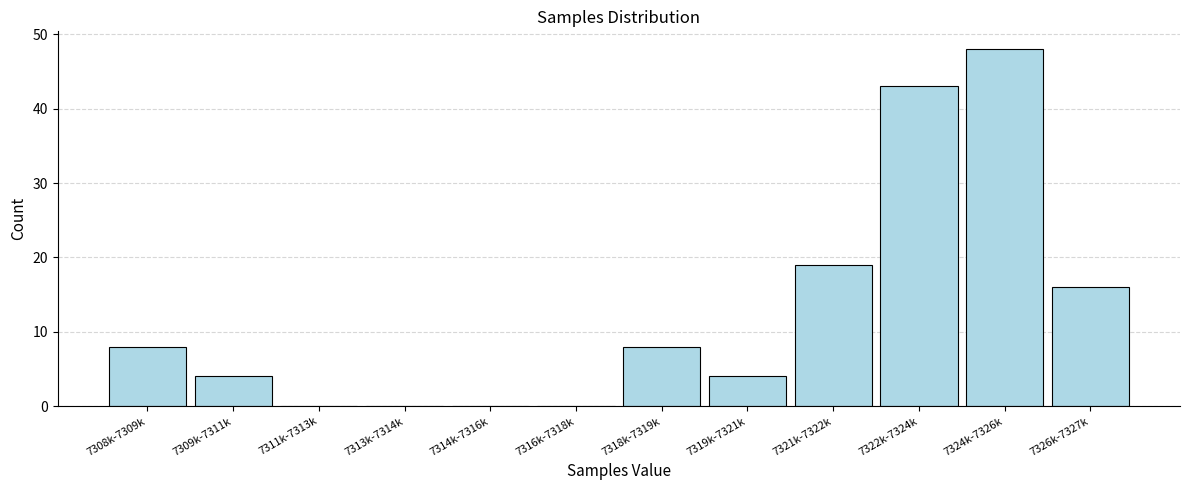

Reading right to left, list all the values displayed in this chart.

7326k-7327k=16	7324k-7326k=48	7322k-7324k=43	7321k-7322k=19	7319k-7321k=4	7318k-7319k=8	7316k-7318k=0	7314k-7316k=0	7313k-7314k=0	7311k-7313k=0	7309k-7311k=4	7308k-7309k=8